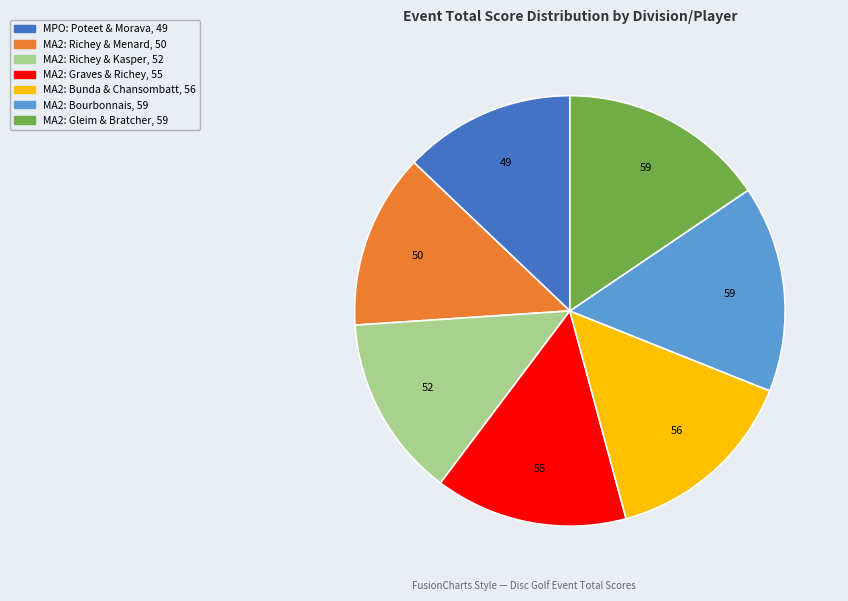

How many slices are in this pie chart?

7